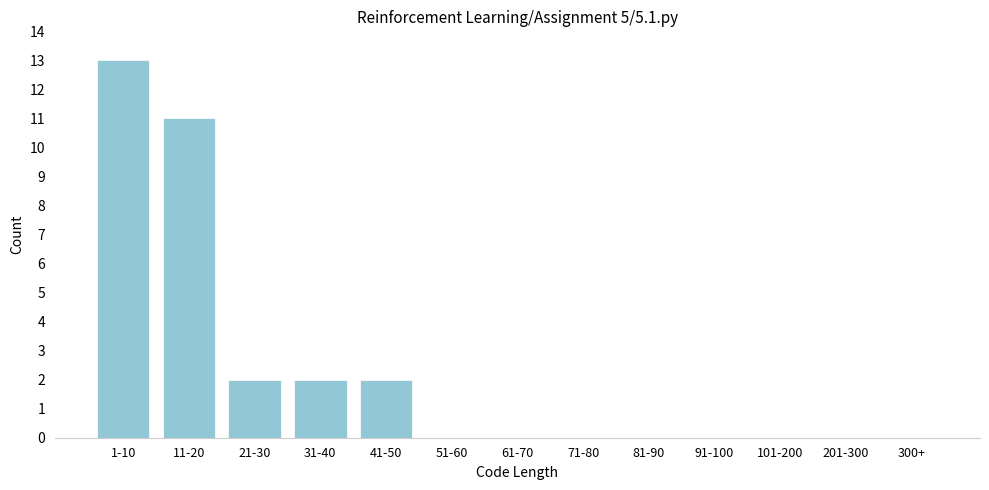

Reading left to right, list all the values displayed in this chart.

1-10=13	11-20=11	21-30=2	31-40=2	41-50=2	51-60=0	61-70=0	71-80=0	81-90=0	91-100=0	101-200=0	201-300=0	300+=0